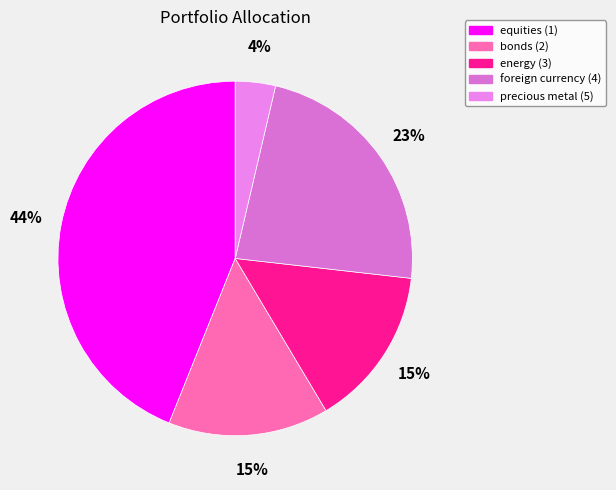

The equities (1) slice represents 52% of the pie. True or false?

False